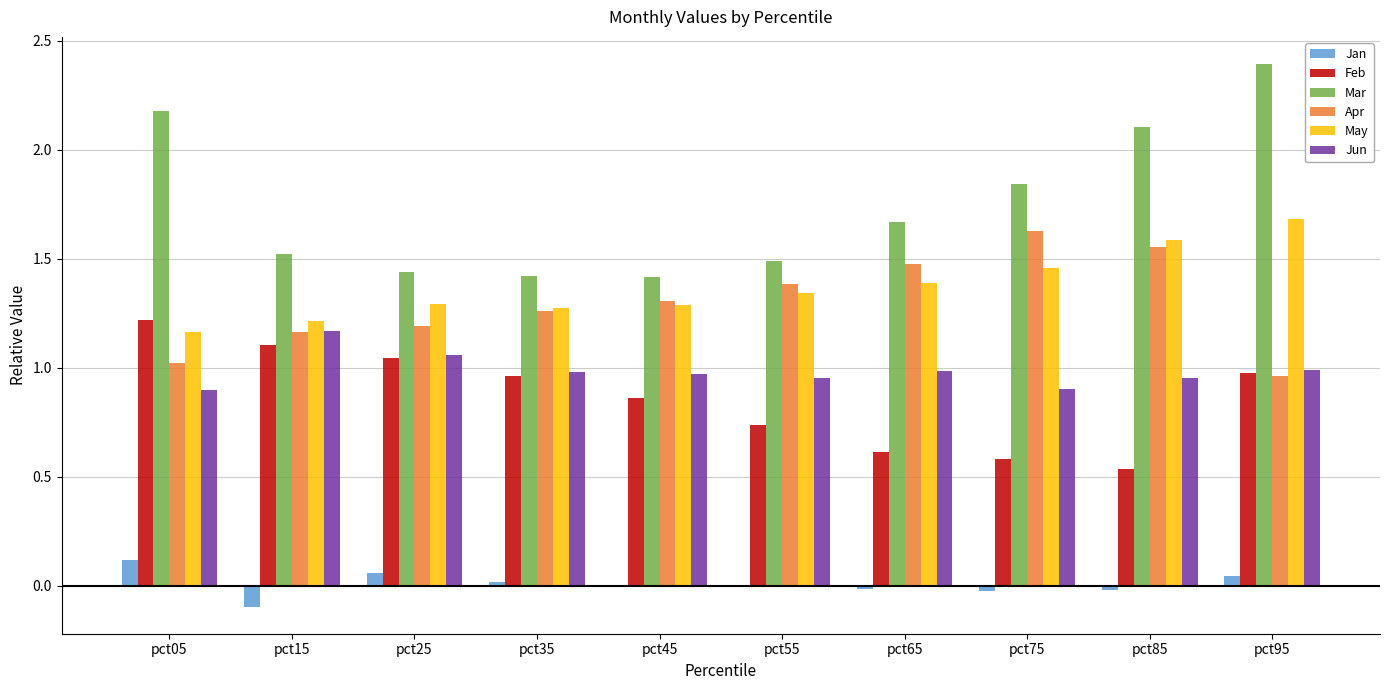

At which label does Apr reach its peak?

pct75